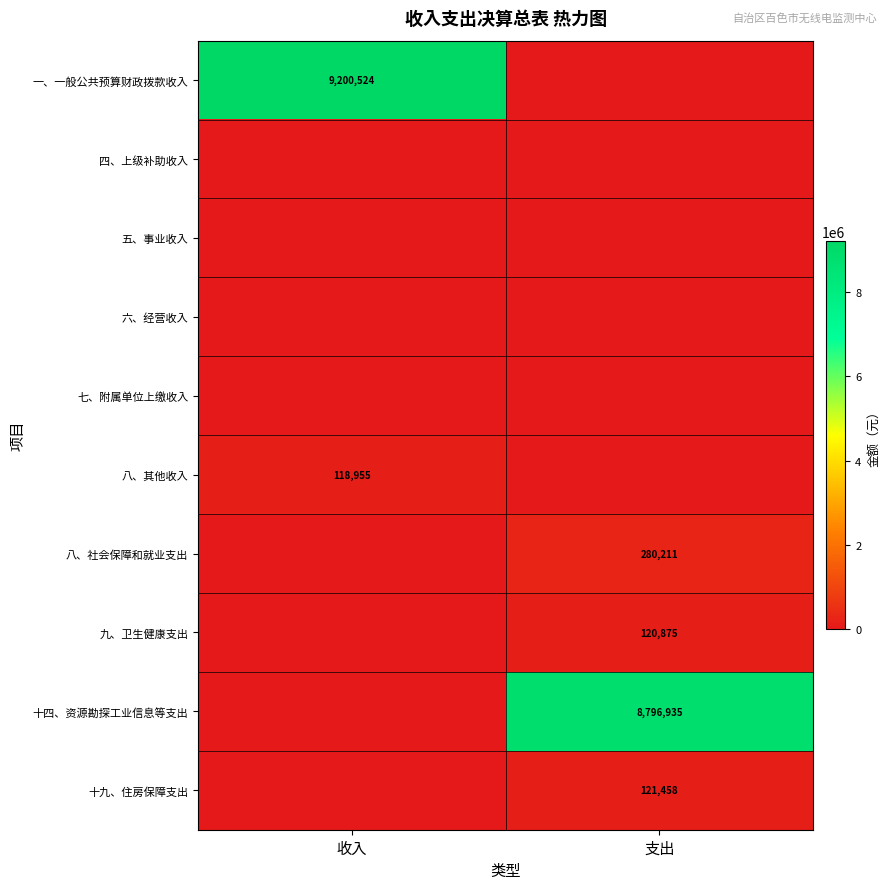

The value of 十九、住房保障支出 at 支出 is 121458. True or false?

True